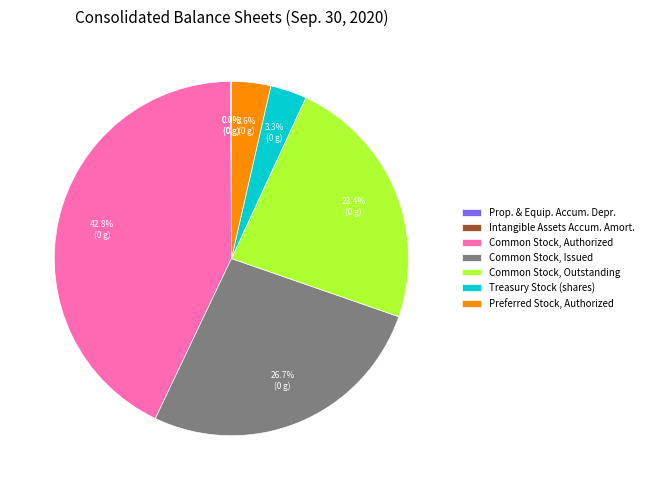

What percentage is NOT represented by Preferred Stock, Authorized?

96.4%